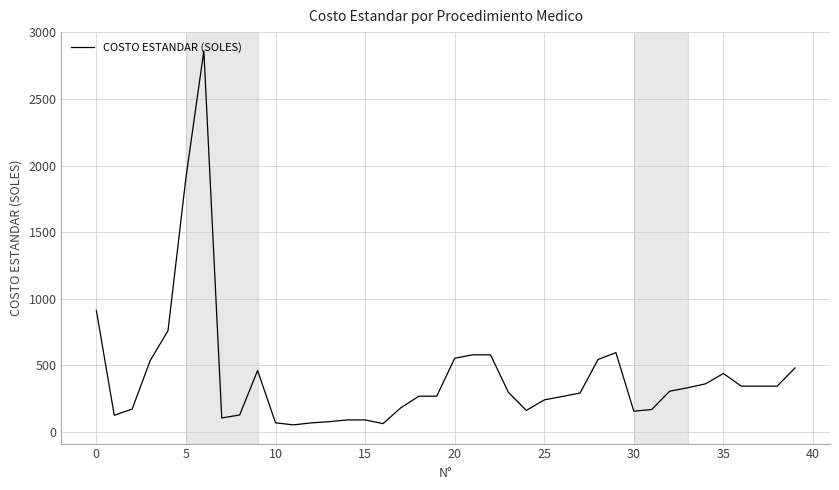

What is the minimum value shown in the chart?

54.2